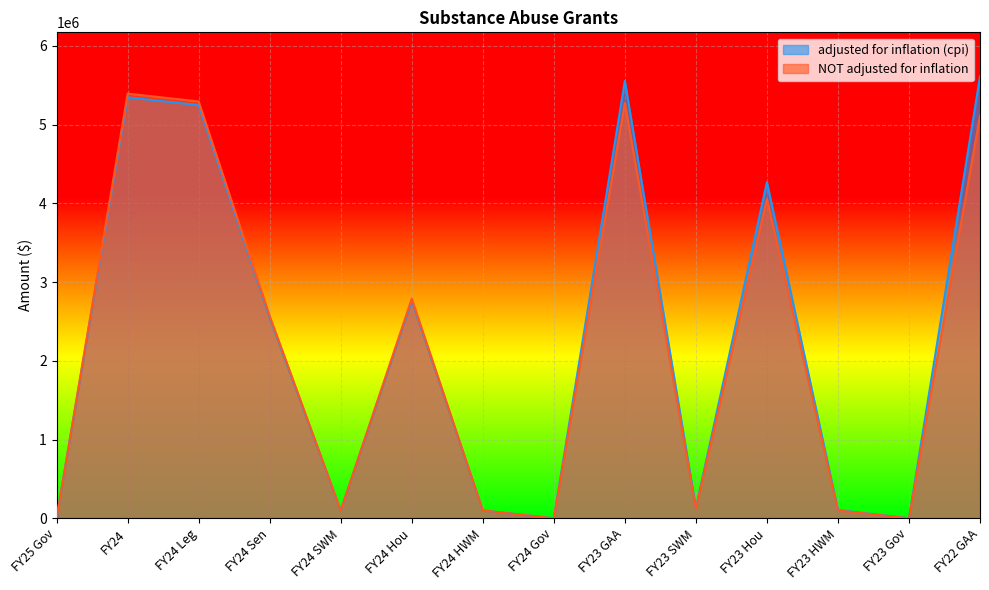

List the labels in order of adjusted for inflation (cpi) value, smallest first.

FY25 Gov, FY24 Gov, FY23 Gov, FY24 SWM, FY24 HWM, FY23 HWM, FY23 SWM, FY24 Sen, FY24 Hou, FY23 Hou, FY24 Leg, FY24, FY23 GAA, FY22 GAA